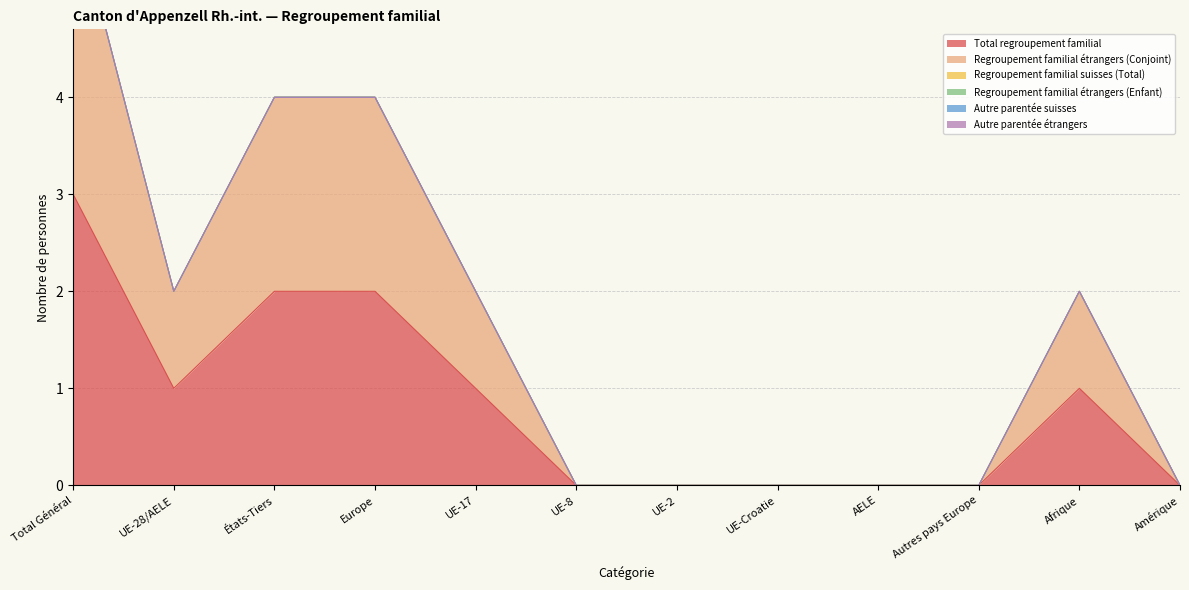

Is the value of Autre parentée étrangers at États-Tiers greater than the value of Autre parentée suisses at UE-17?

No